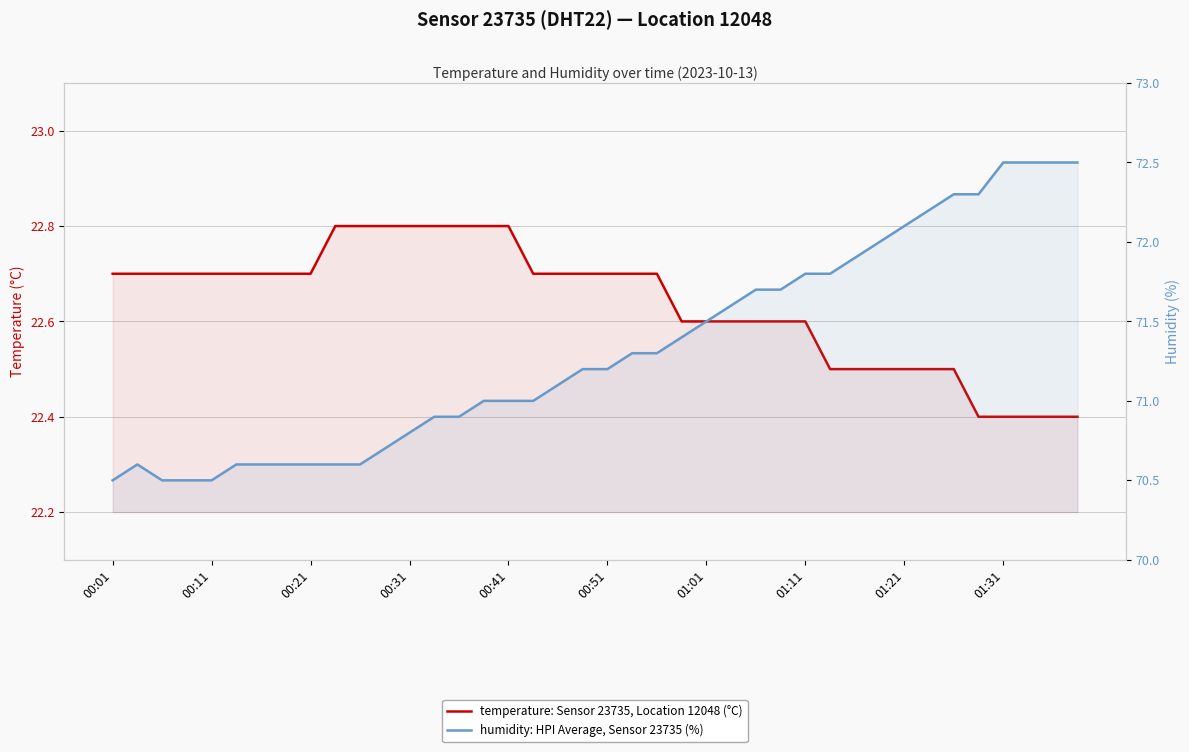

How many values in the humidity: HPI Average, Sensor 23735 (%) series exceed 71?

22